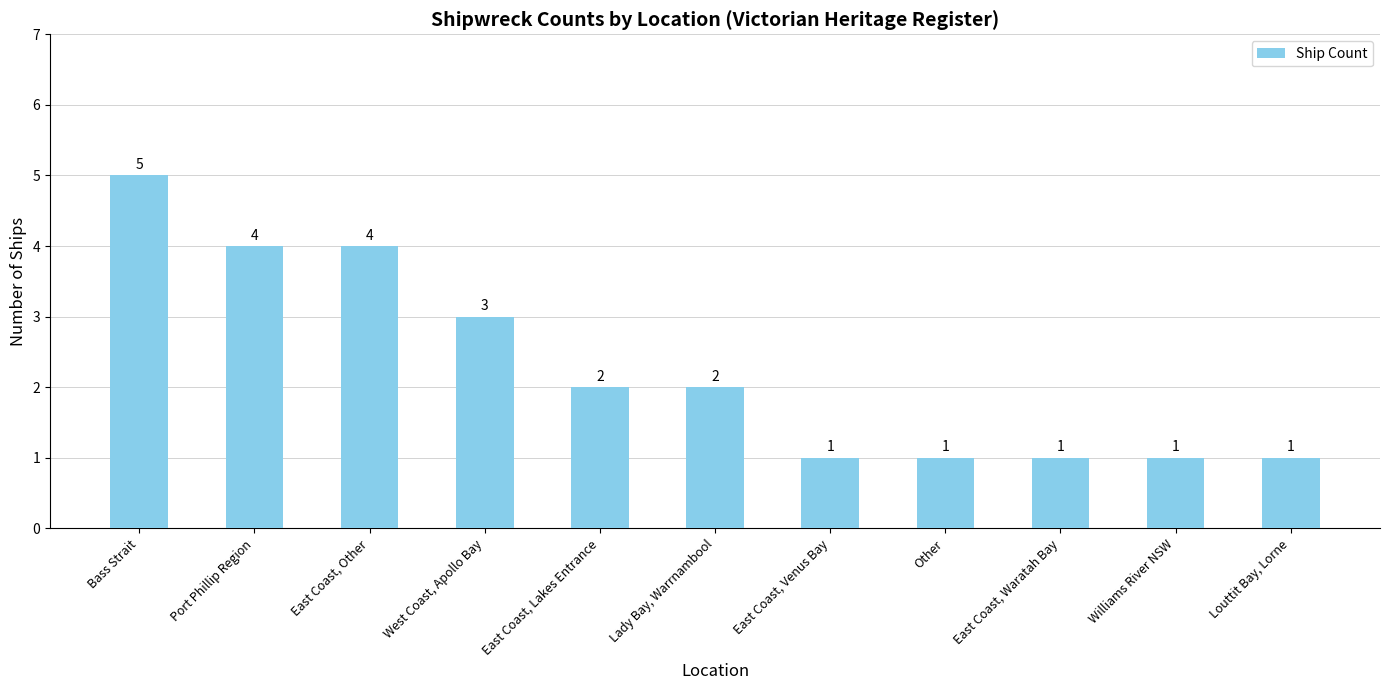

Which label corresponds to the largest value in the chart?

Bass Strait